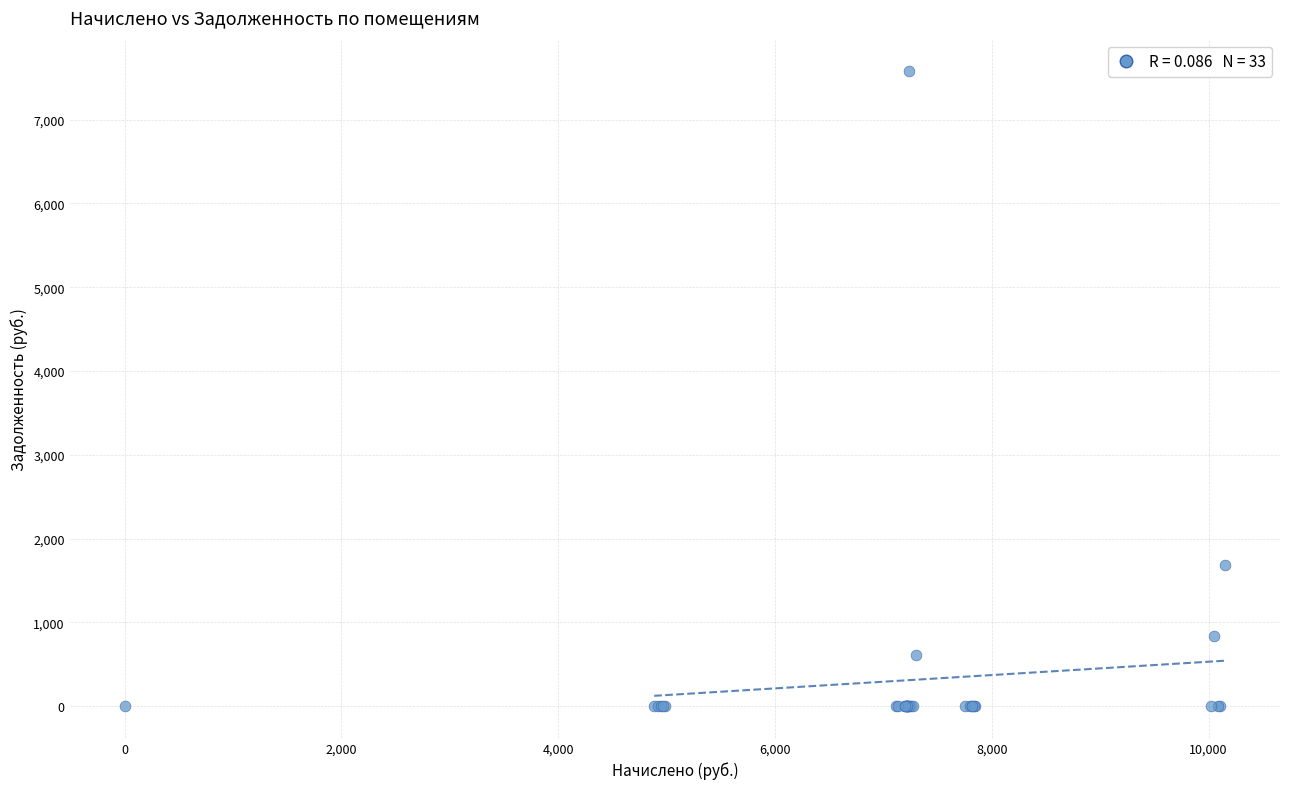

What Y value in the scatter plot is closest to 3787?

1684.3